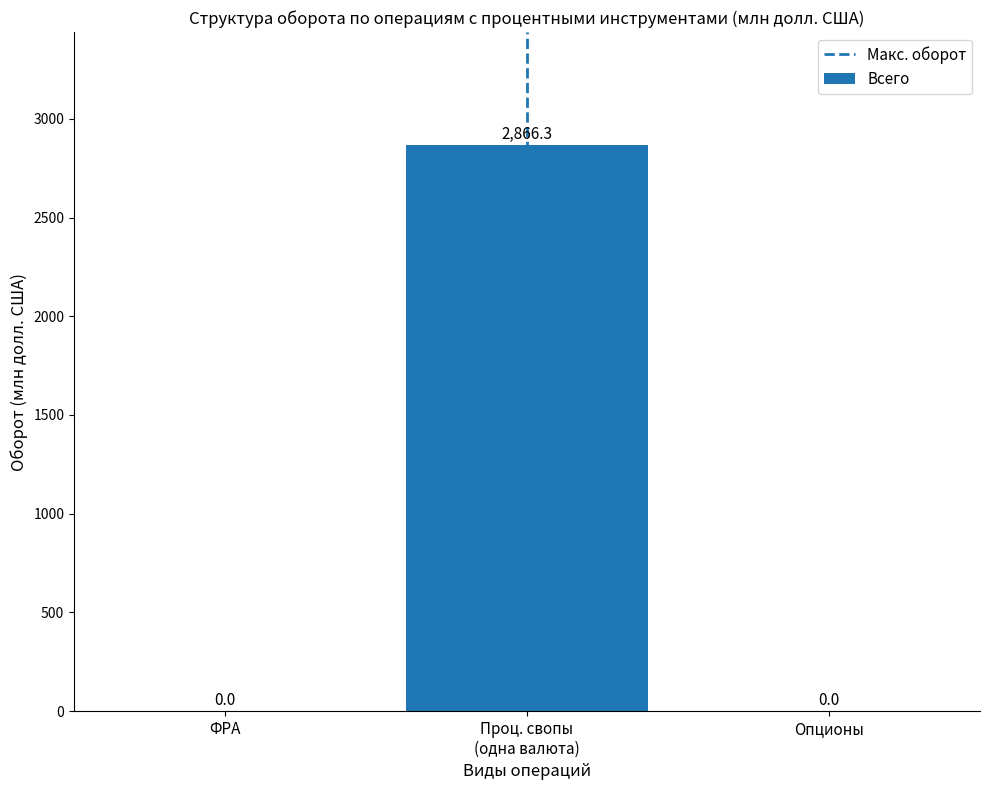

What is the sum of all values?

2866.3